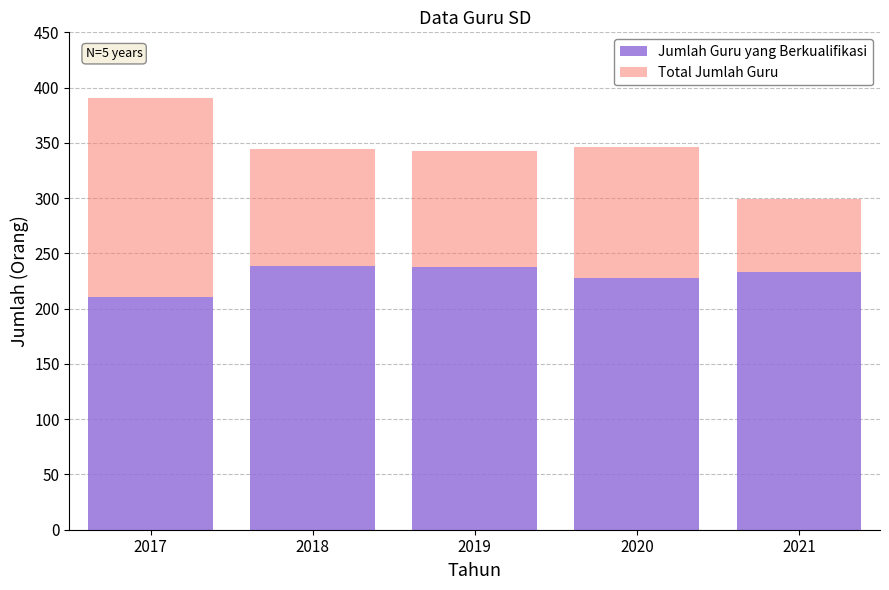

What is the lowest value of the Jumlah Guru yang Berkualifikasi series?

211